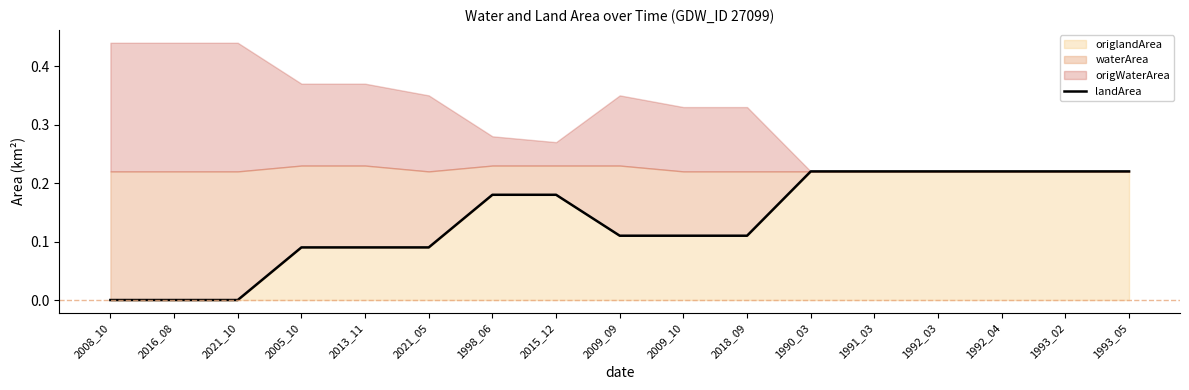

What is the label of the 5th point from the right?

1991_03